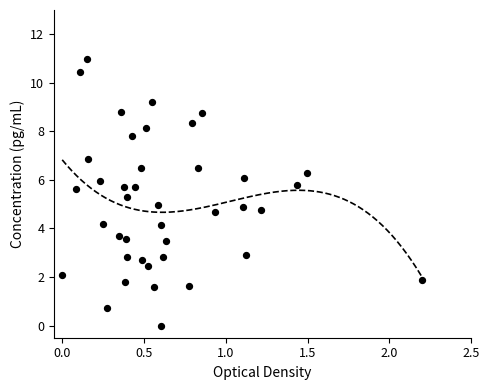

What is the range of X values (max minus min)?

2.2